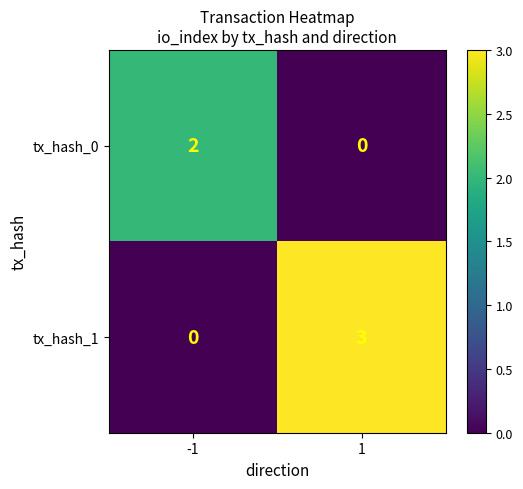

Rank the series by their average value, from lowest to highest.

tx_hash_0, tx_hash_1